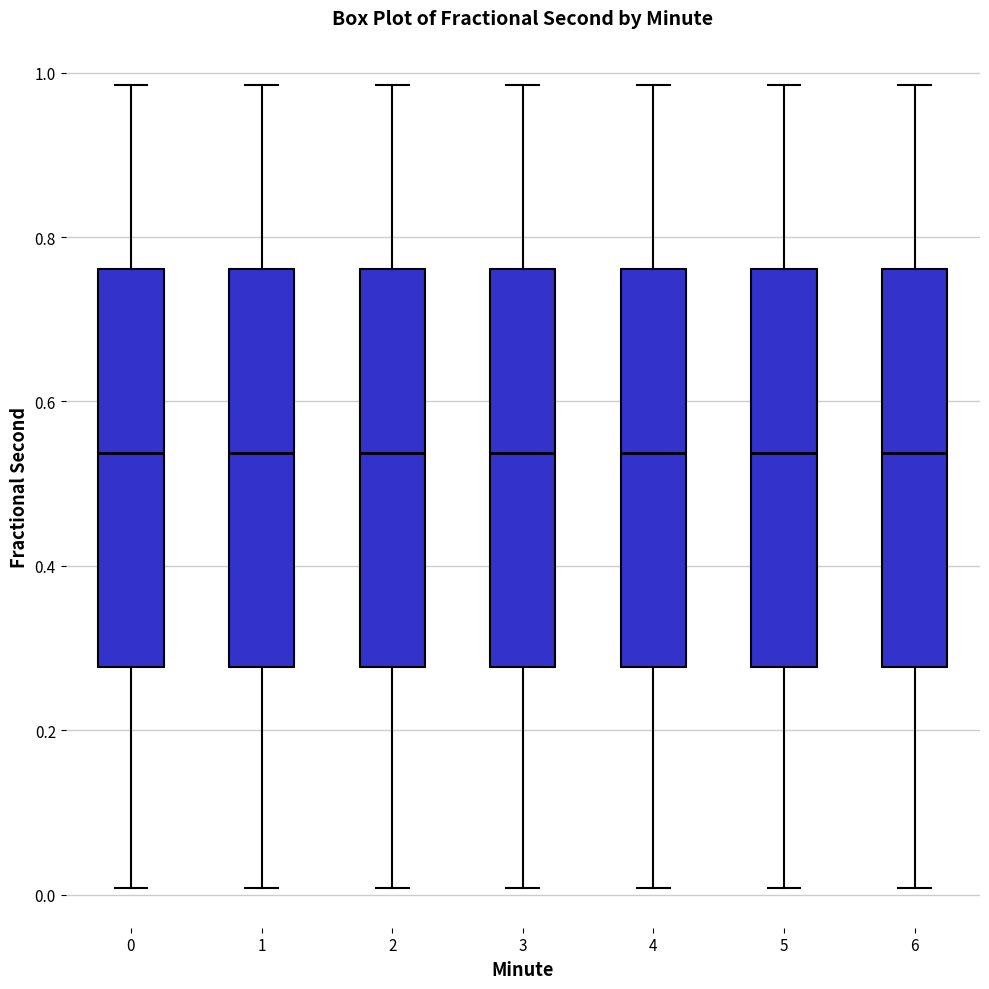

Reading left to right, transcribe this box plot: for each box, give where its median line is, the range the box spans, and where its two whiskers end, as read against the y-axis. The values are not printed on the chart, so give them approximately, as read against the axis.

0: median 0.54, box 0.28 to 0.76, whiskers 0.00 to 0.98
1: median 0.54, box 0.28 to 0.76, whiskers 0.00 to 0.98
2: median 0.54, box 0.28 to 0.76, whiskers 0.00 to 0.98
3: median 0.54, box 0.28 to 0.76, whiskers 0.00 to 0.98
4: median 0.54, box 0.28 to 0.76, whiskers 0.00 to 0.98
5: median 0.54, box 0.28 to 0.76, whiskers 0.00 to 0.98
6: median 0.54, box 0.28 to 0.76, whiskers 0.00 to 0.98